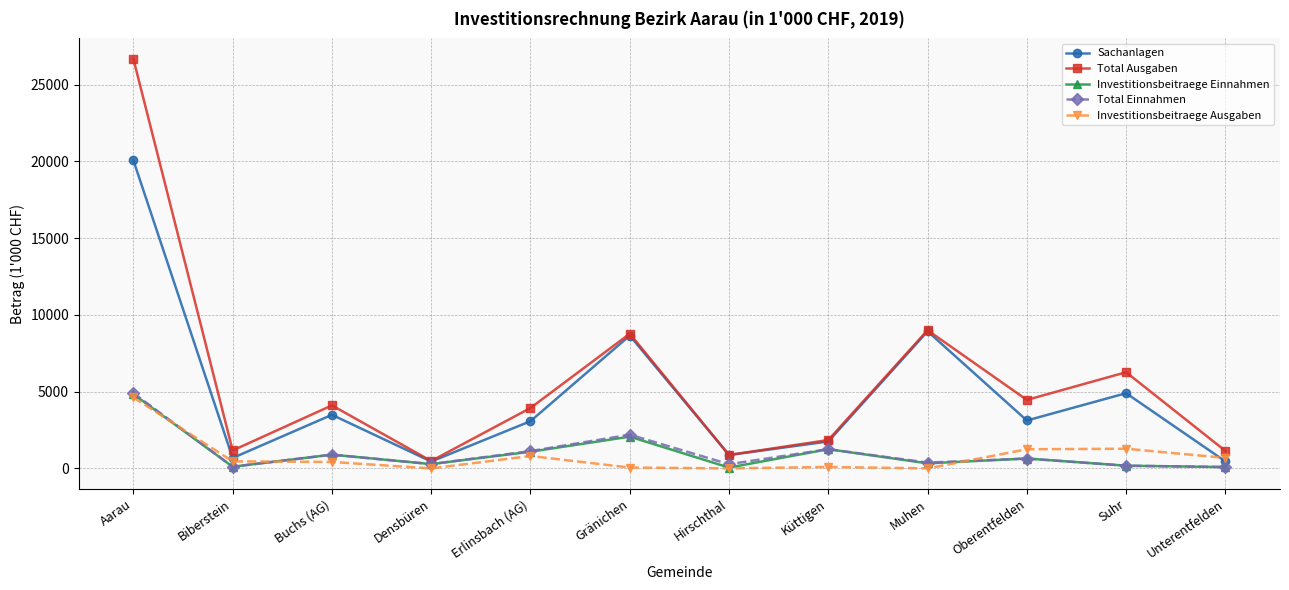

What is the greatest value displayed?

26680.5